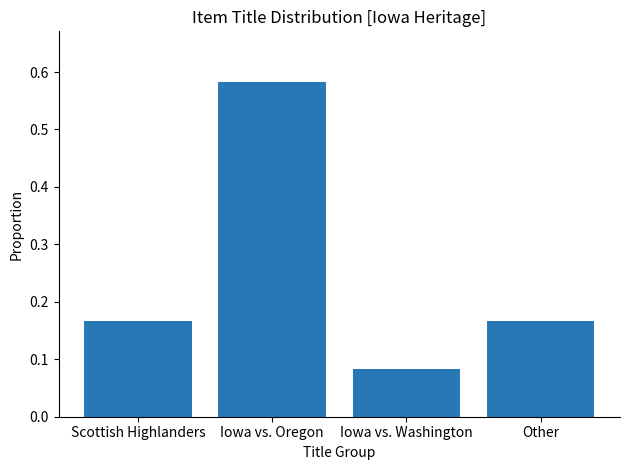

Which category has the highest value across all series?

Iowa vs. Oregon